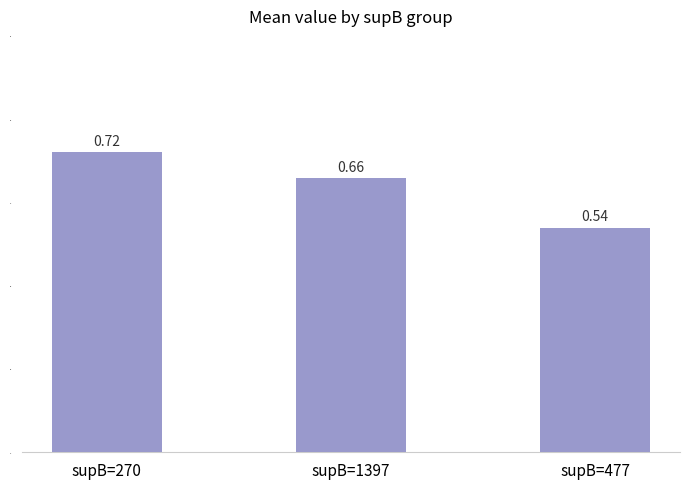

What is the difference between the values at supB=270 and supB=1397?

0.1